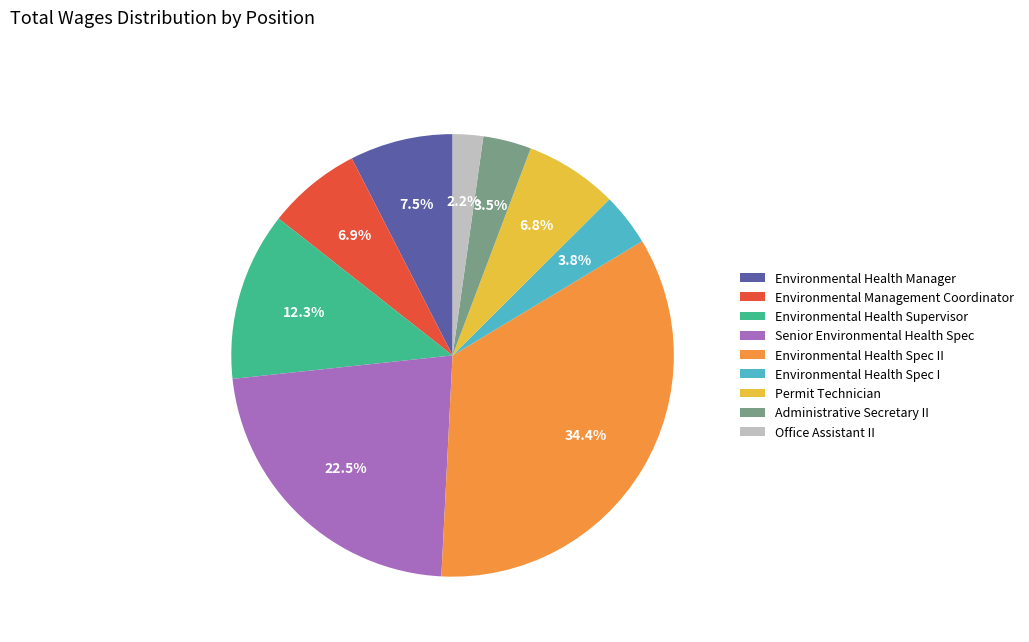

To the nearest percent, what percentage of the pie is Environmental Health Supervisor?

12%